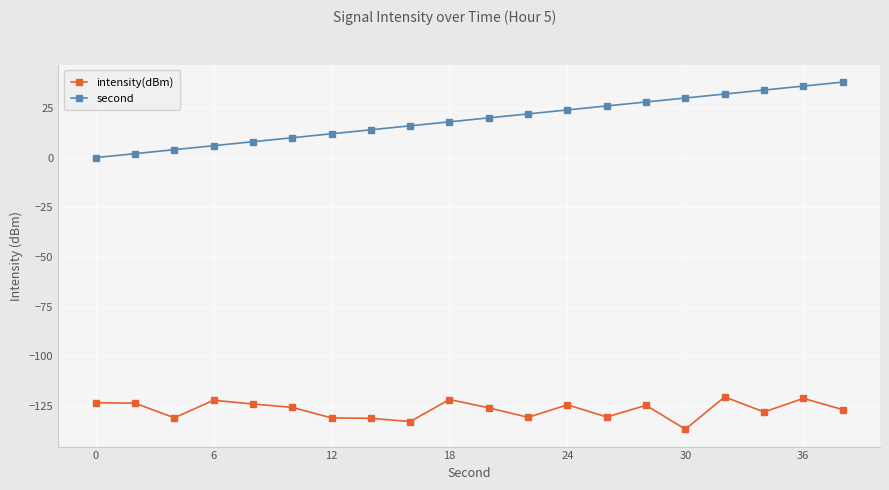

What is the average value of the second series?

19.0